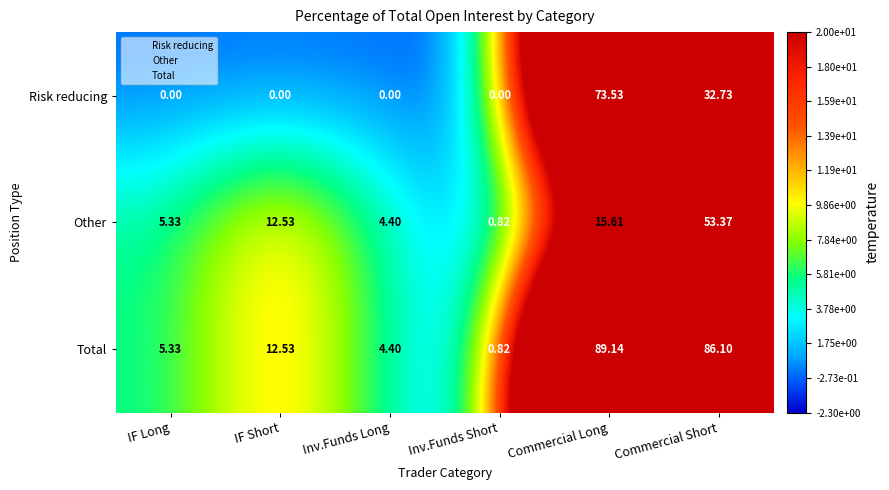

Which series has the largest range (max minus min)?

Total